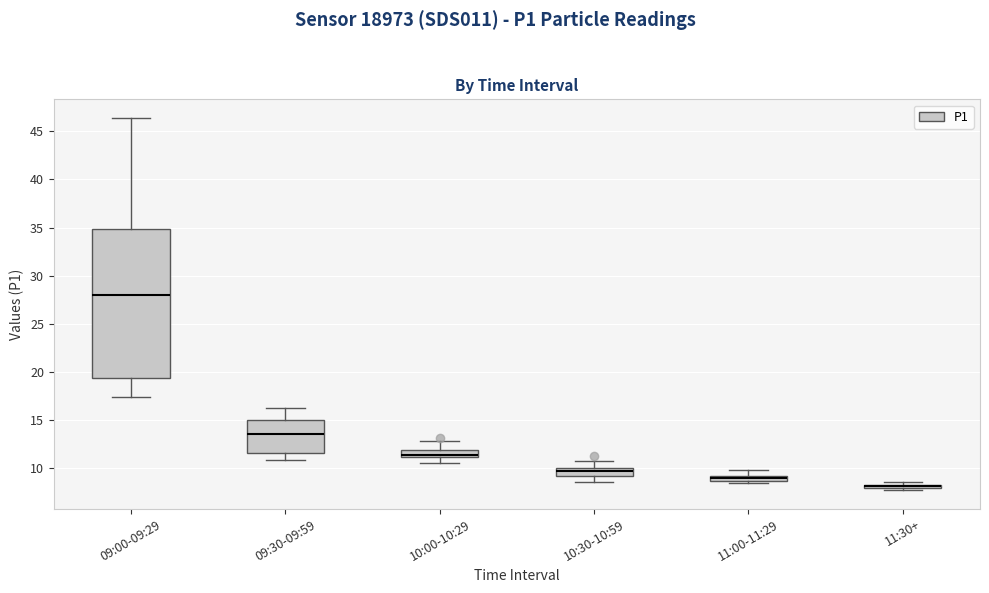

Where is the upper edge of the box for 11:30+ on the y-axis? The values are not printed on the chart, so give them approximately, as read against the axis.

8.5